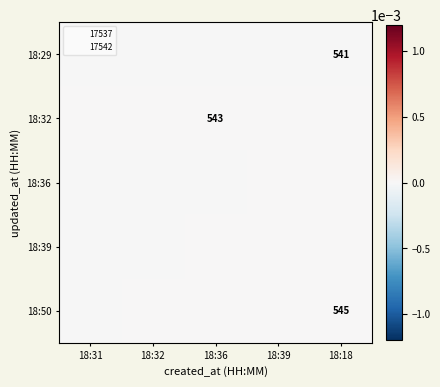

At how many categories does at least one series exceed 0?

5